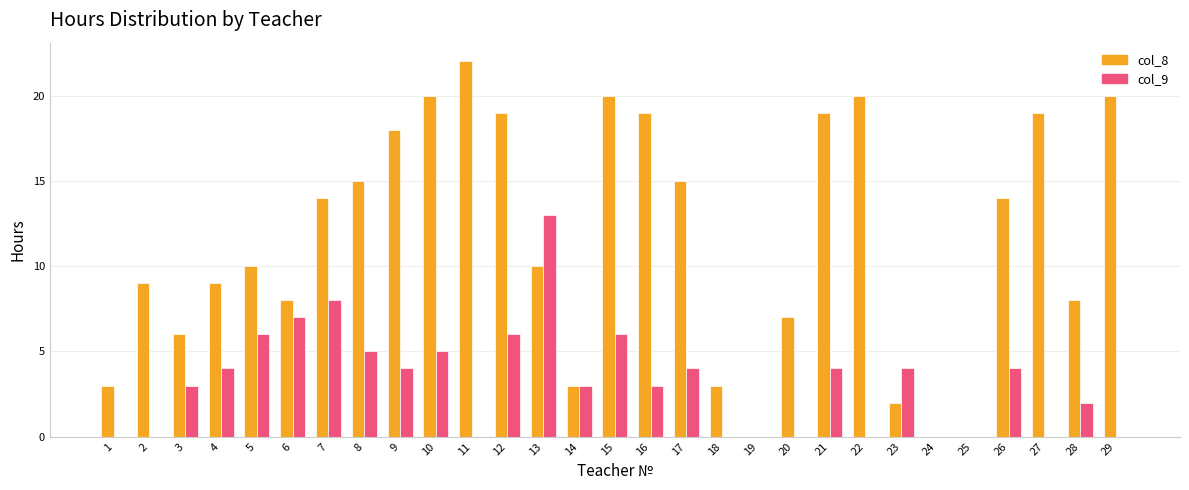

At which category is the sum across all series the highest?

15